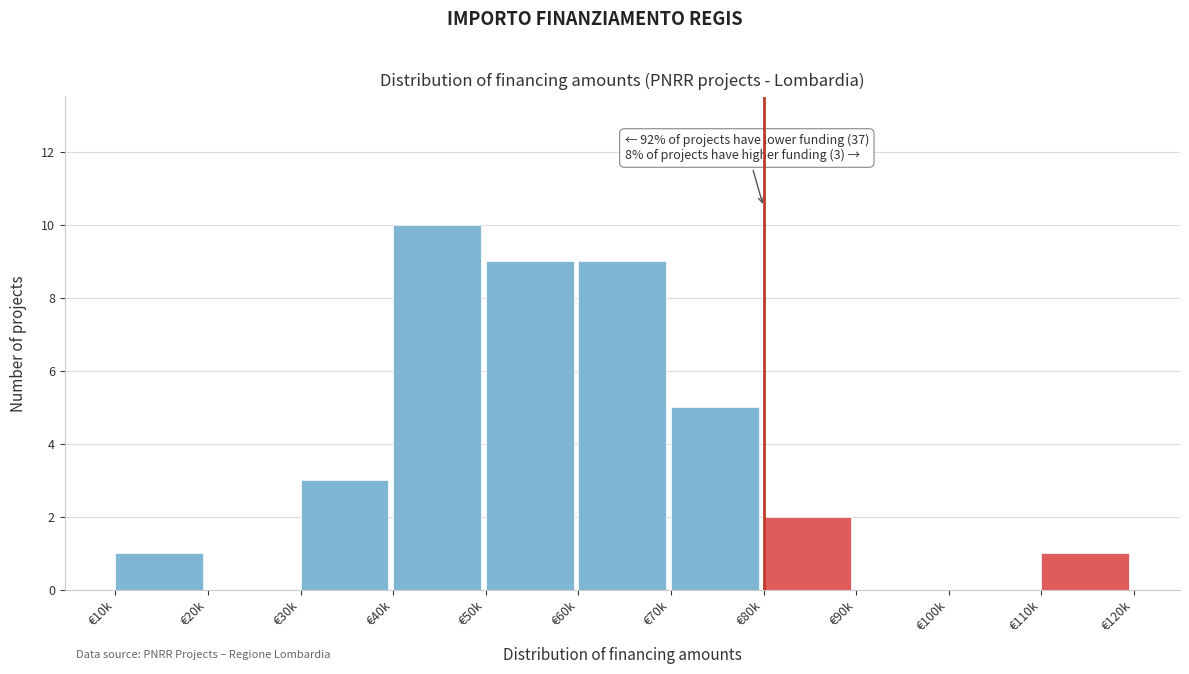

Reading left to right, what are all the values shown in this chart?

€10k=1	€20k=0	€30k=3	€40k=10	€50k=9	€60k=9	€70k=5	€80k=2	€90k=0	€100k=0	€110k=1